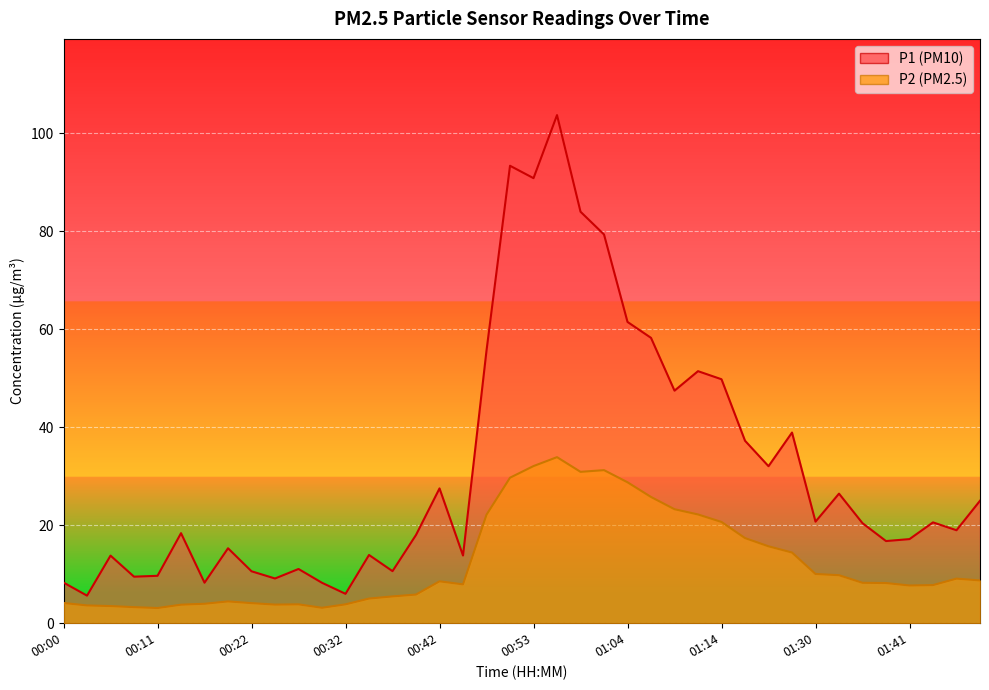

How many interior local peaks does the P1 series have?

12